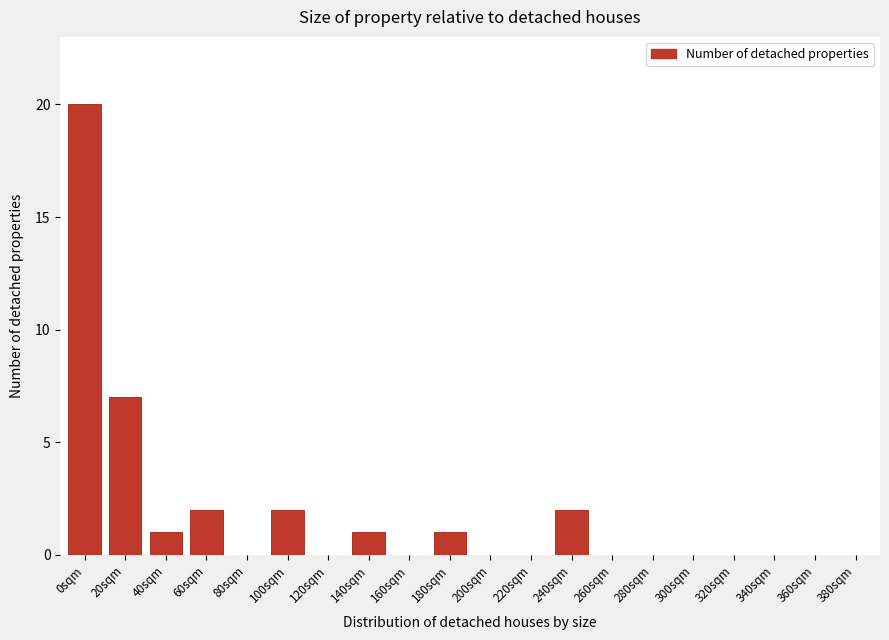

Reading left to right, what are all the values shown in this chart?

0sqm=20	20sqm=7	40sqm=1	60sqm=2	80sqm=0	100sqm=2	120sqm=0	140sqm=1	160sqm=0	180sqm=1	200sqm=0	220sqm=0	240sqm=2	260sqm=0	280sqm=0	300sqm=0	320sqm=0	340sqm=0	360sqm=0	380sqm=0